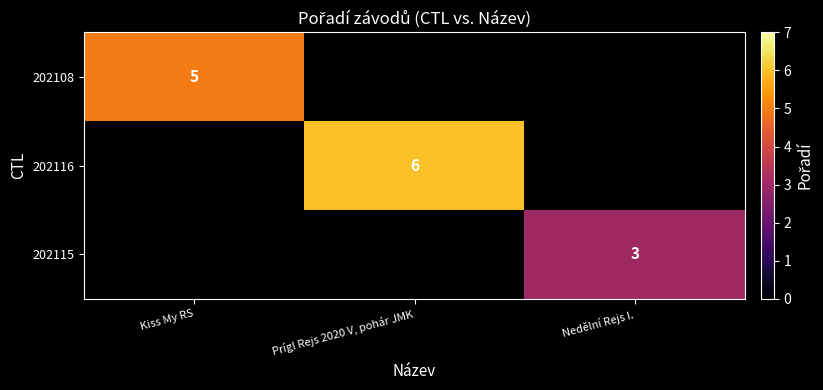

Which category has the highest value across all series?

Prígl Rejs 2020 V, pohár JMK